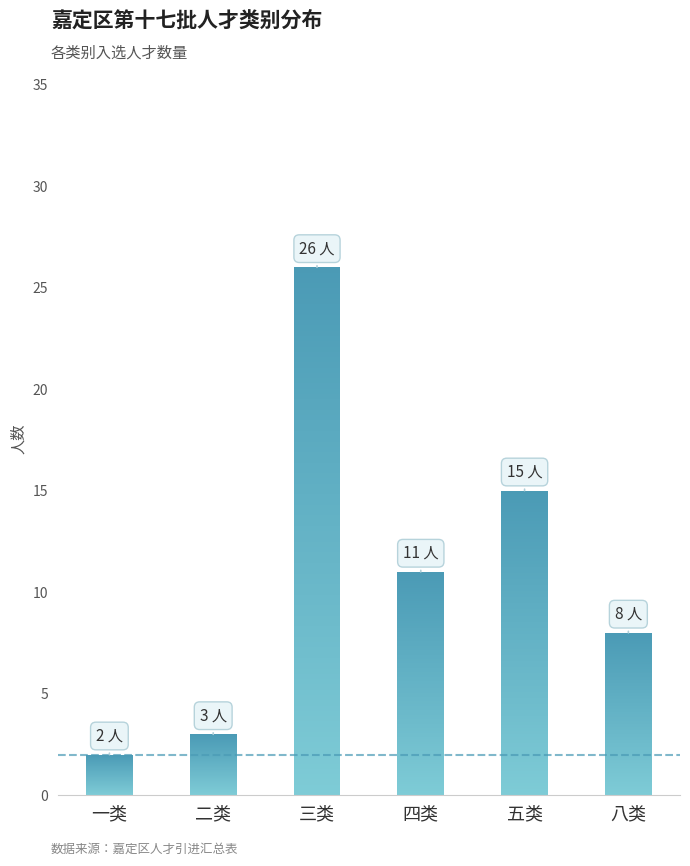

Which label corresponds to the smallest value in the chart?

一类